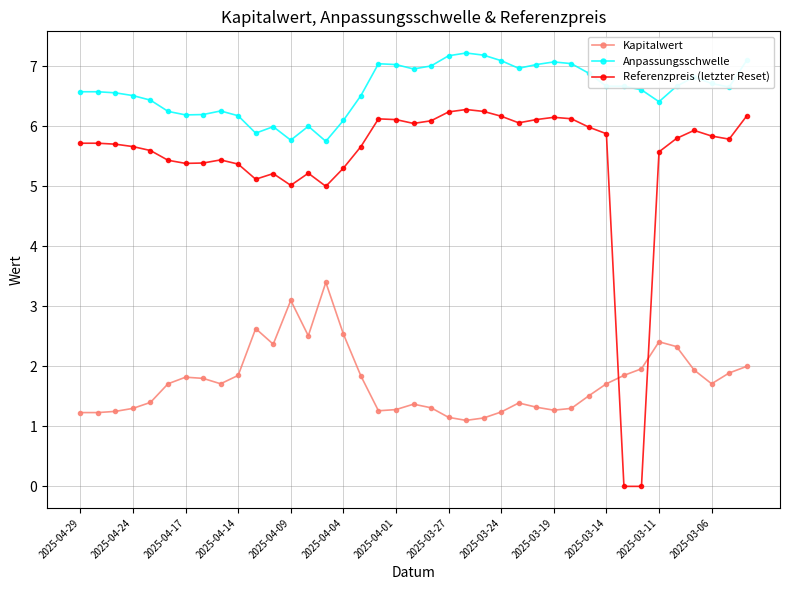

True or false: Referenzpreis (letzter Reset) has more than 0 interior local peaks.

True